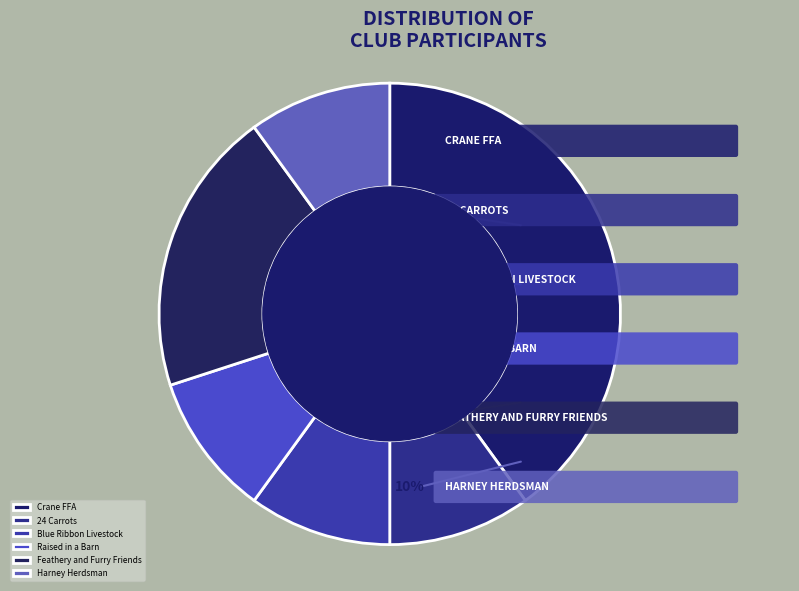

To the nearest percent, what percentage of the pie is Feathery and Furry Friends?

20%